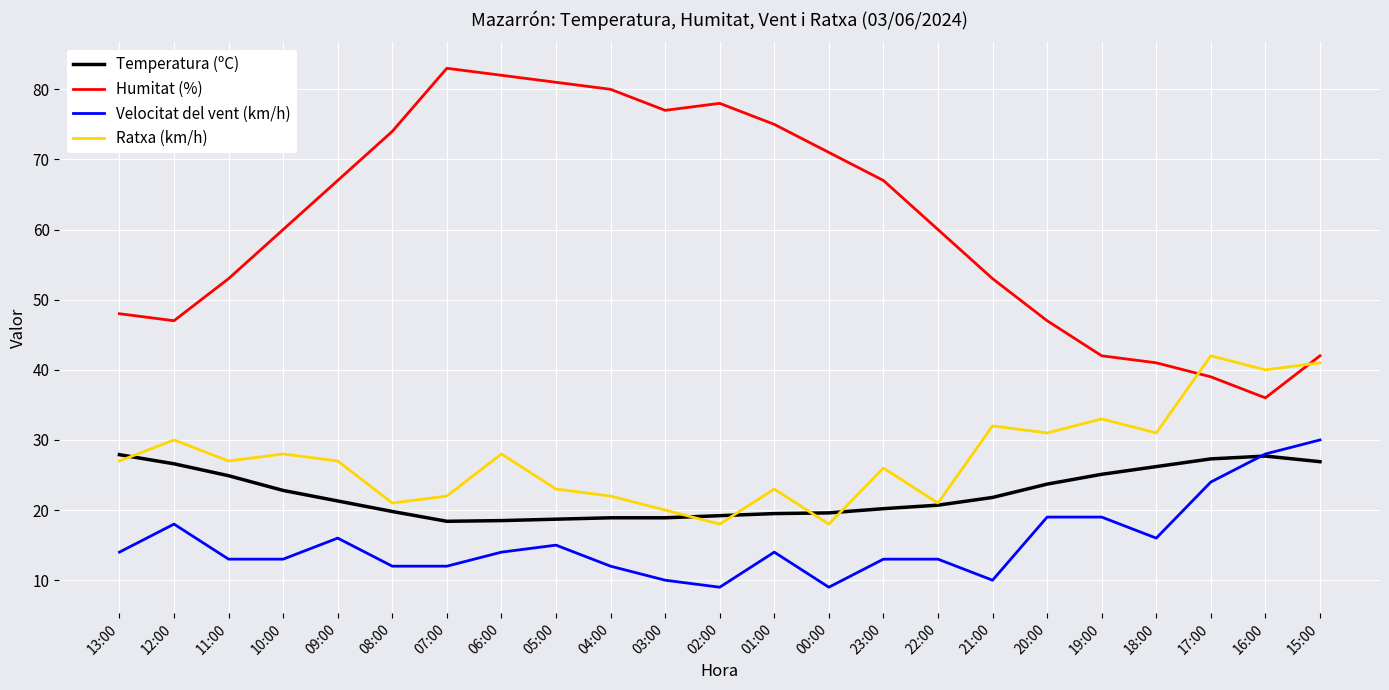

What is the spread (max minus min) of values at 11:00?

40.0